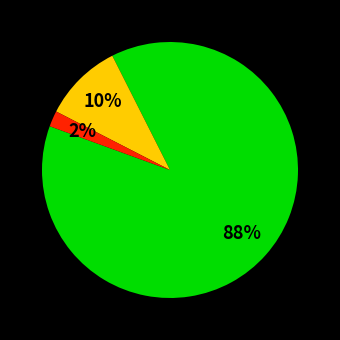

To the nearest percent, what is the average slice percentage?

33%